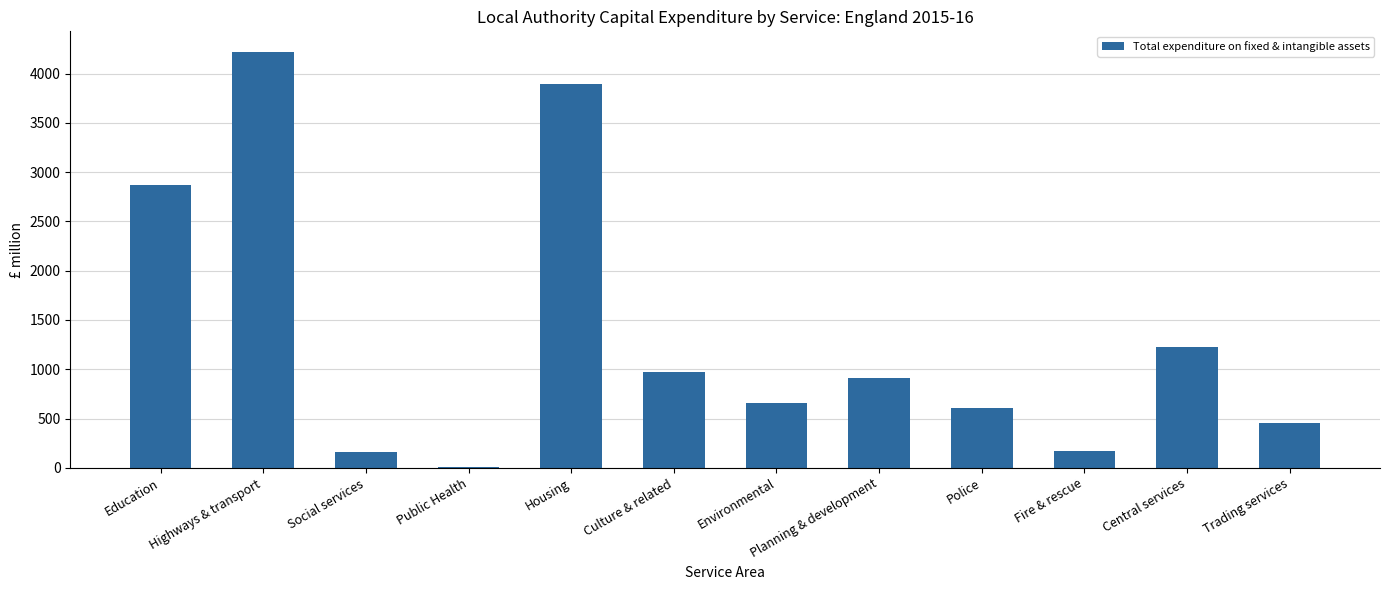

Which has a higher value, Central services or Social services?

Central services